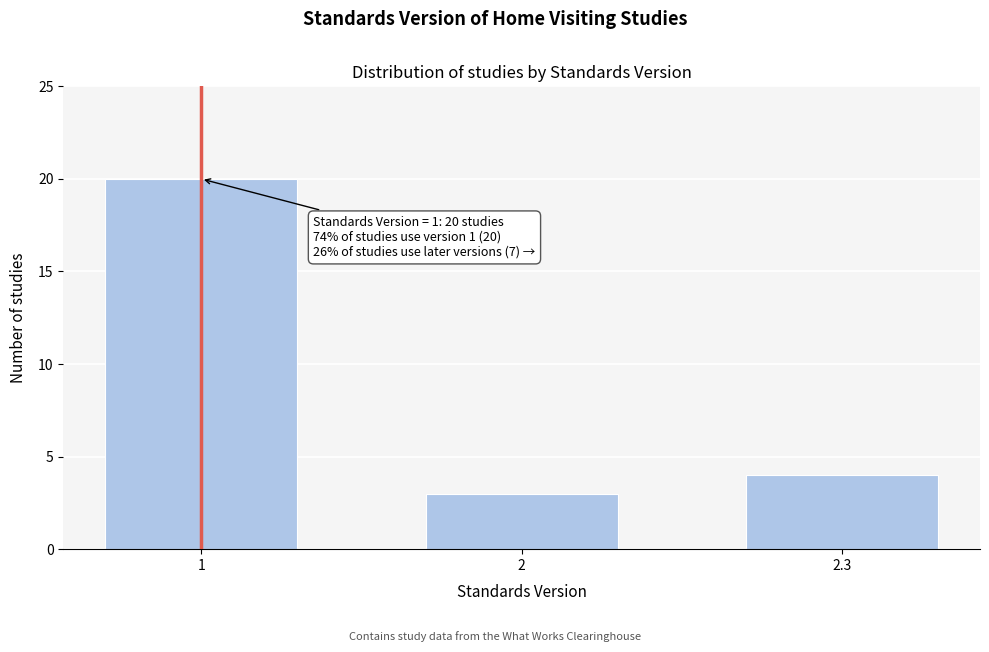

Reading left to right, extract all data points from this chart.

20	3	4